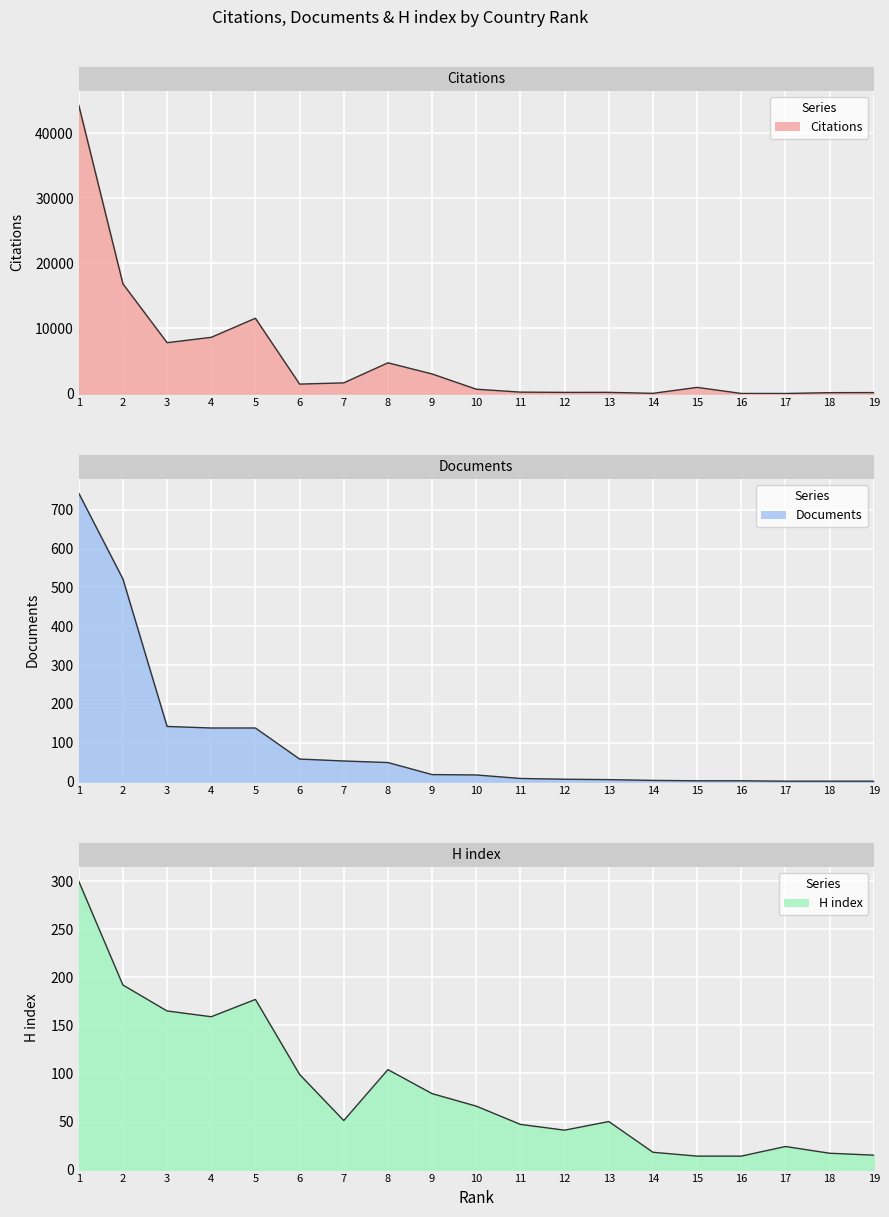

At which label does H index first exceed 51?

1